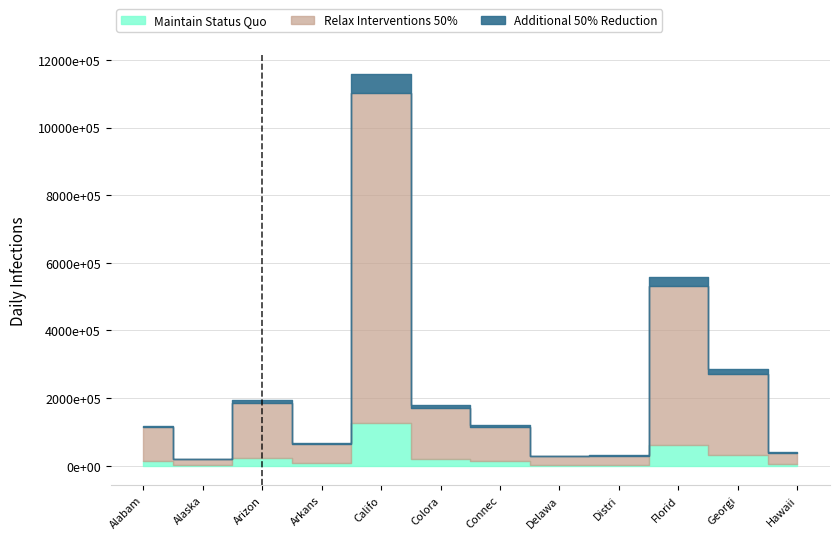

True or false: Wage and Salary Workers has more than 0 points higher than both neighbors.

True